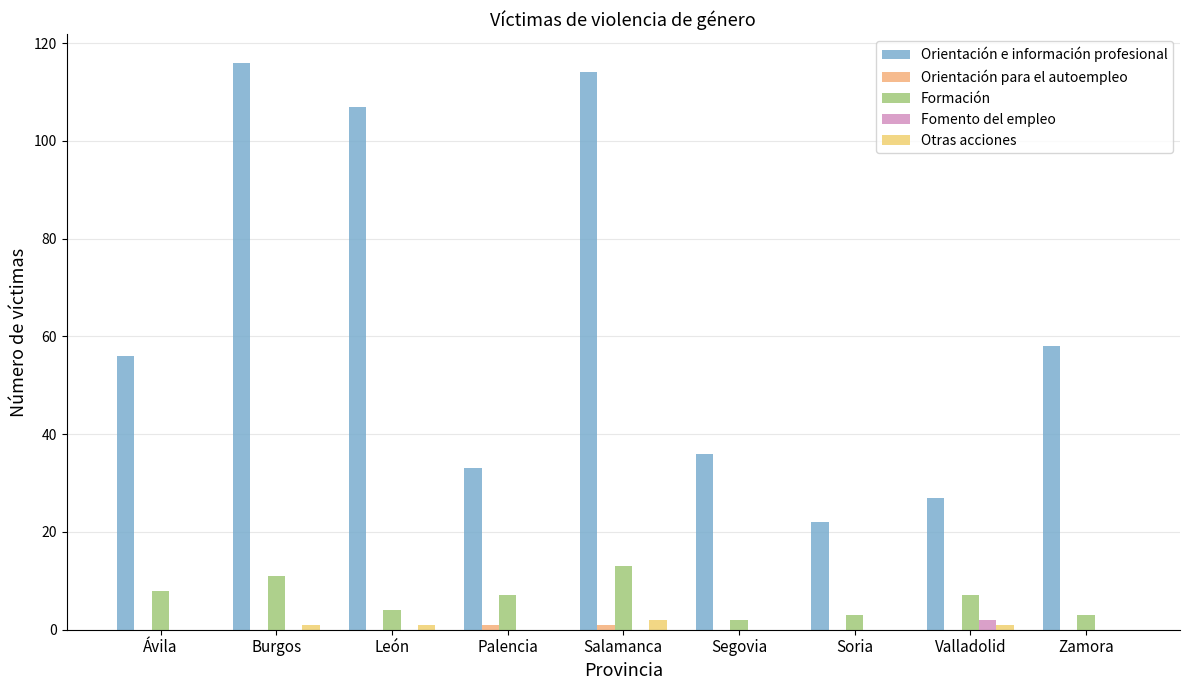

What is the total value across all series at Salamanca?

130